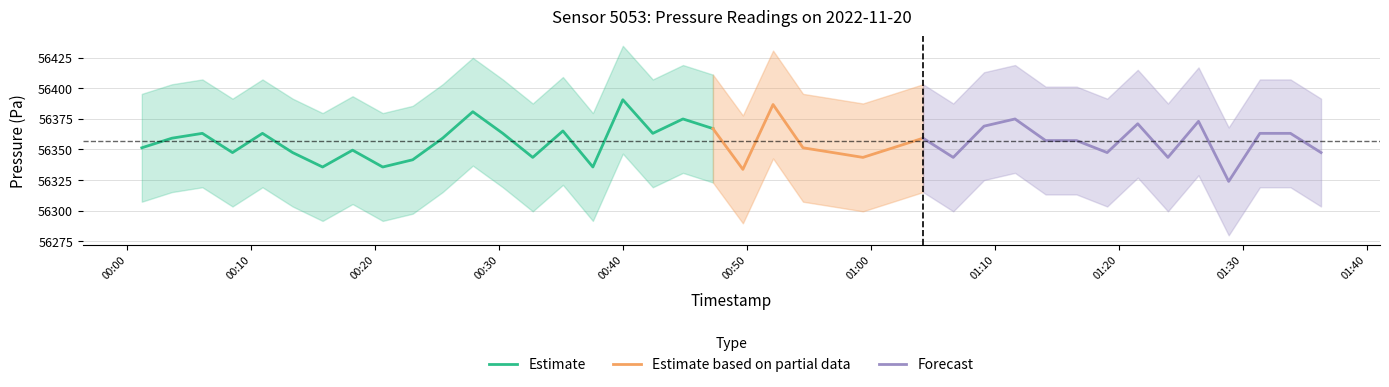

What is the highest value of the Estimate series?

56390.5